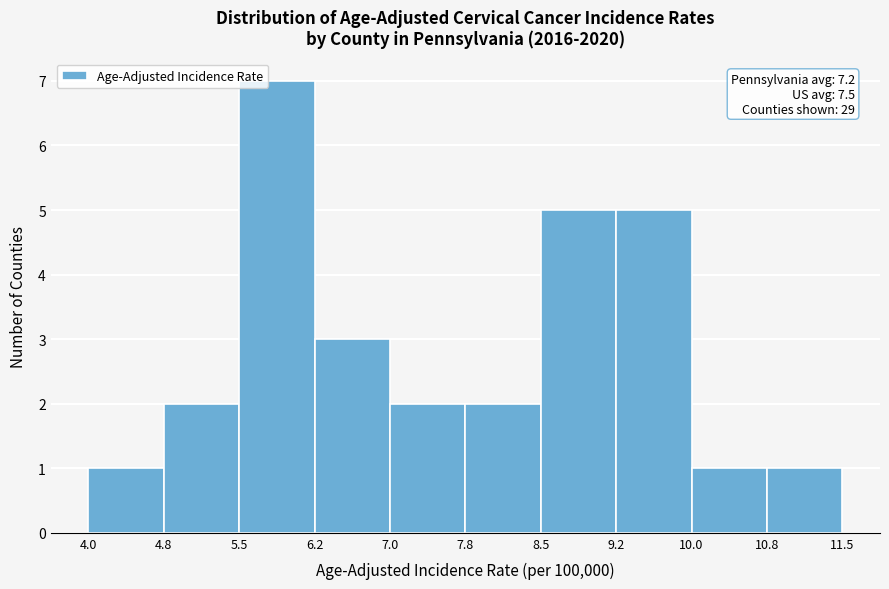

Over which range of the x-axis is the bar tallest?

5.5 to 6.2